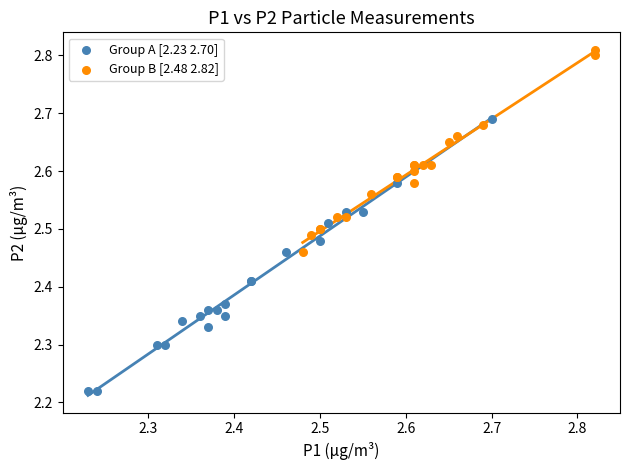

Which series has the largest Y range (max minus min)?

Group A [2.23 2.70]